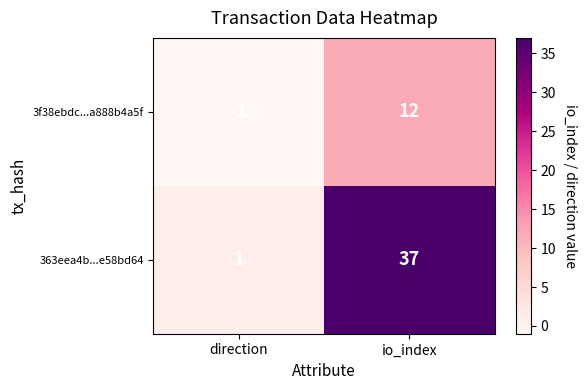

True or false: 3f38ebdc...a888b4a5f has a value of -2 at direction.

False